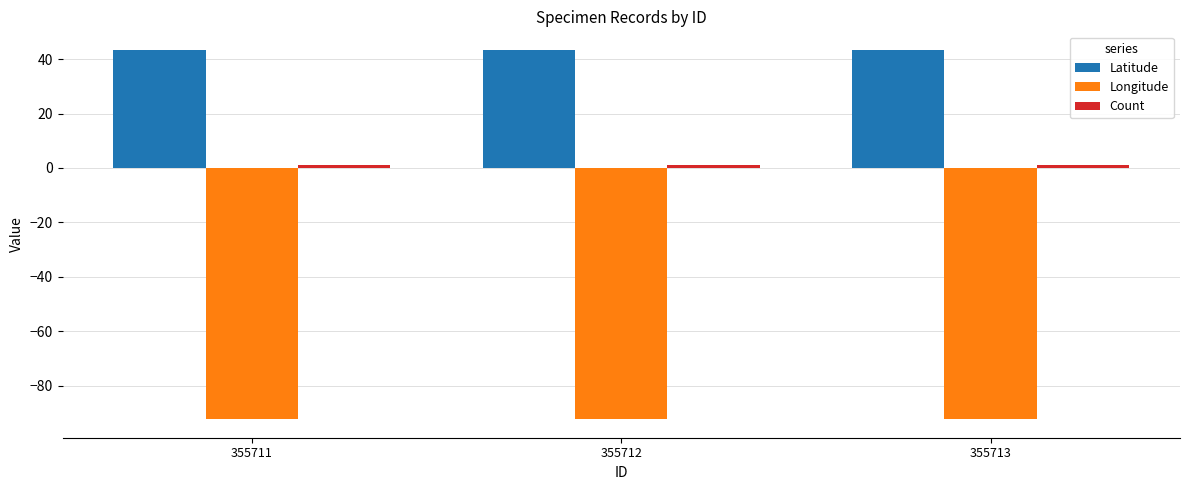

What is the spread (max minus min) of values at 355711?

135.8